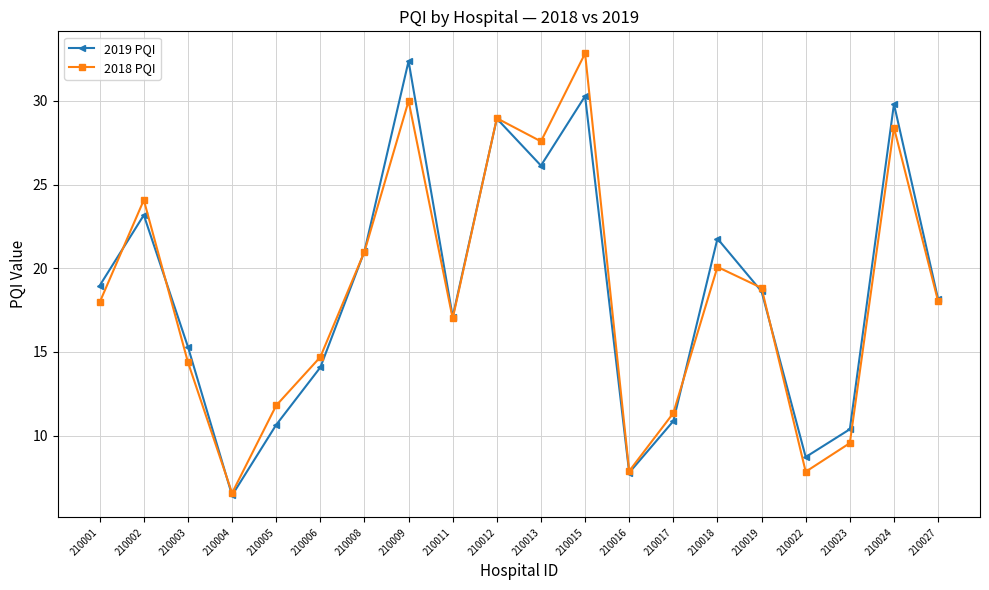

Is this an area chart (filled region under the line)?

No